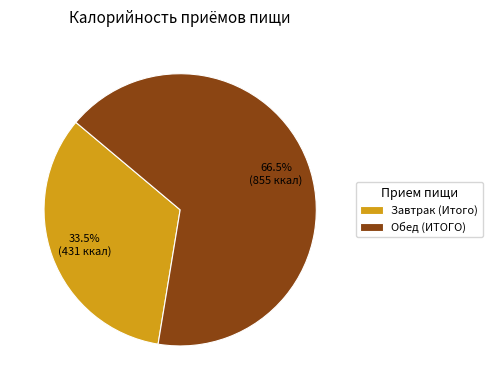

What is the largest slice in the pie chart?

Обед (ИТОГО)